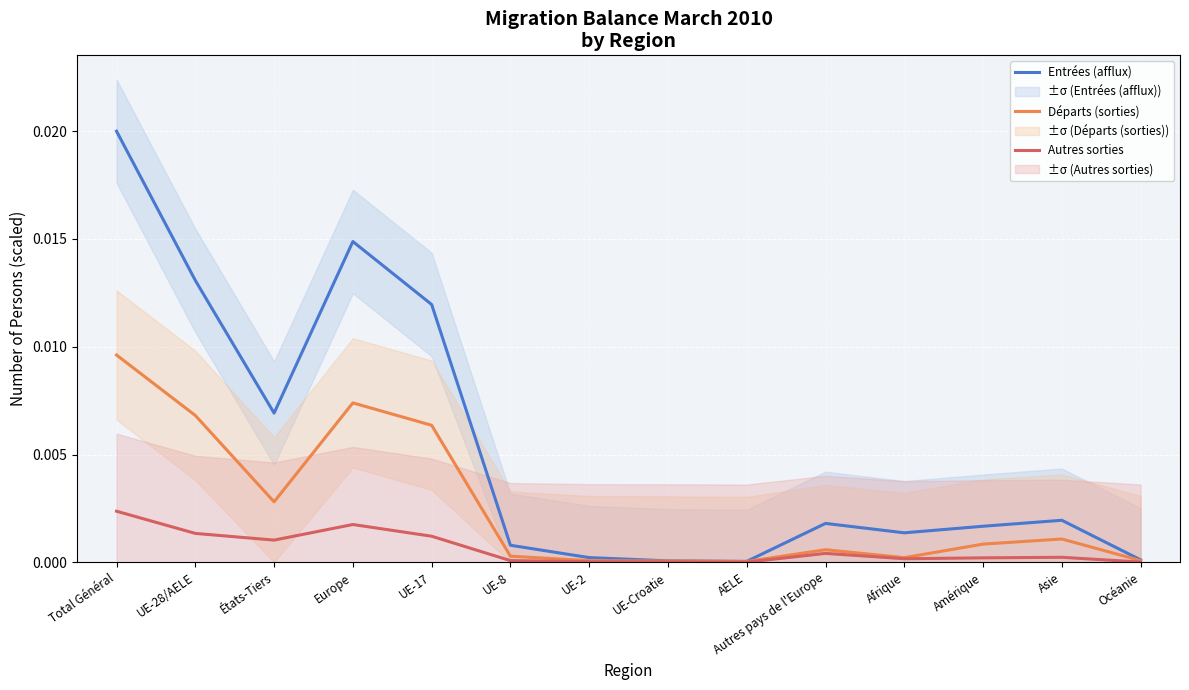

What position from the right is Amérique?

3